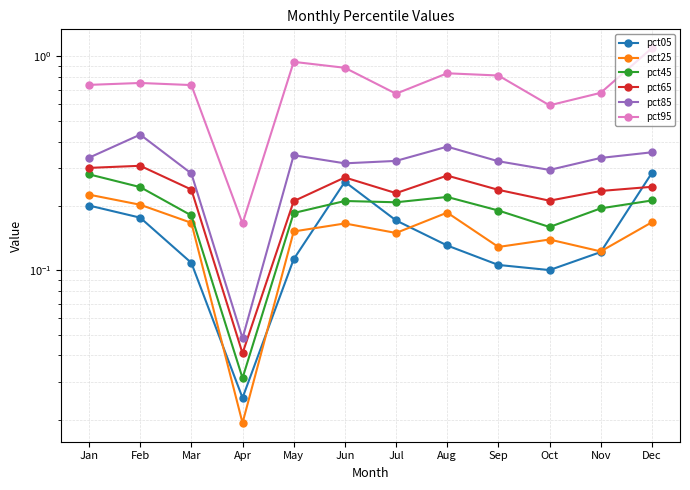

Reading left to right, list all the values displayed in this chart.

pct05: Jan=0.2	Feb=0.2	Mar=0.1	Apr=0.0	May=0.1	Jun=0.3	Jul=0.2	Aug=0.1	Sep=0.1	Oct=0.1	Nov=0.1	Dec=0.3
pct25: Jan=0.2	Feb=0.2	Mar=0.2	Apr=0.0	May=0.2	Jun=0.2	Jul=0.1	Aug=0.2	Sep=0.1	Oct=0.1	Nov=0.1	Dec=0.2
pct45: Jan=0.3	Feb=0.2	Mar=0.2	Apr=0.0	May=0.2	Jun=0.2	Jul=0.2	Aug=0.2	Sep=0.2	Oct=0.2	Nov=0.2	Dec=0.2
pct65: Jan=0.3	Feb=0.3	Mar=0.2	Apr=0.0	May=0.2	Jun=0.3	Jul=0.2	Aug=0.3	Sep=0.2	Oct=0.2	Nov=0.2	Dec=0.2
pct85: Jan=0.3	Feb=0.4	Mar=0.3	Apr=0.0	May=0.3	Jun=0.3	Jul=0.3	Aug=0.4	Sep=0.3	Oct=0.3	Nov=0.3	Dec=0.4
pct95: Jan=0.7	Feb=0.8	Mar=0.7	Apr=0.2	May=0.9	Jun=0.9	Jul=0.7	Aug=0.8	Sep=0.8	Oct=0.6	Nov=0.7	Dec=1.1